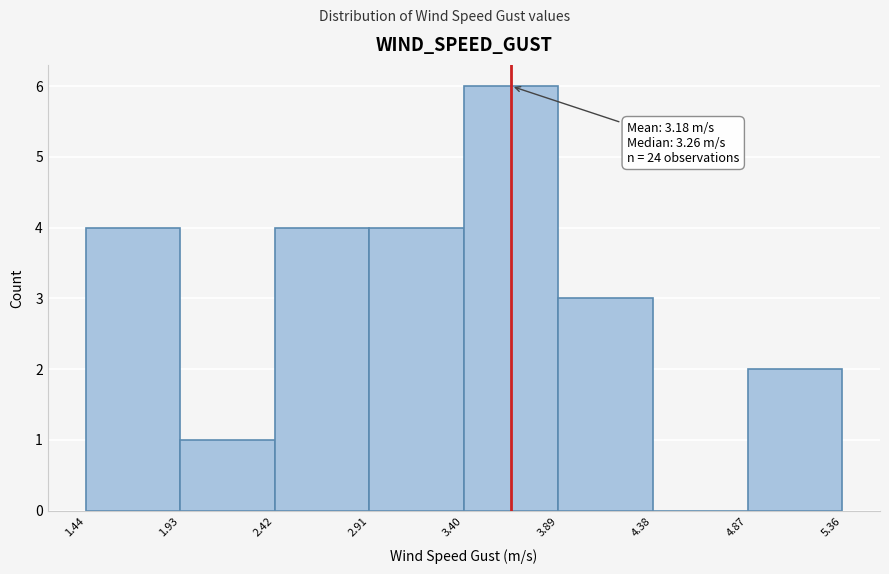

Over which range of the x-axis is the bar tallest?

3.40 to 3.89